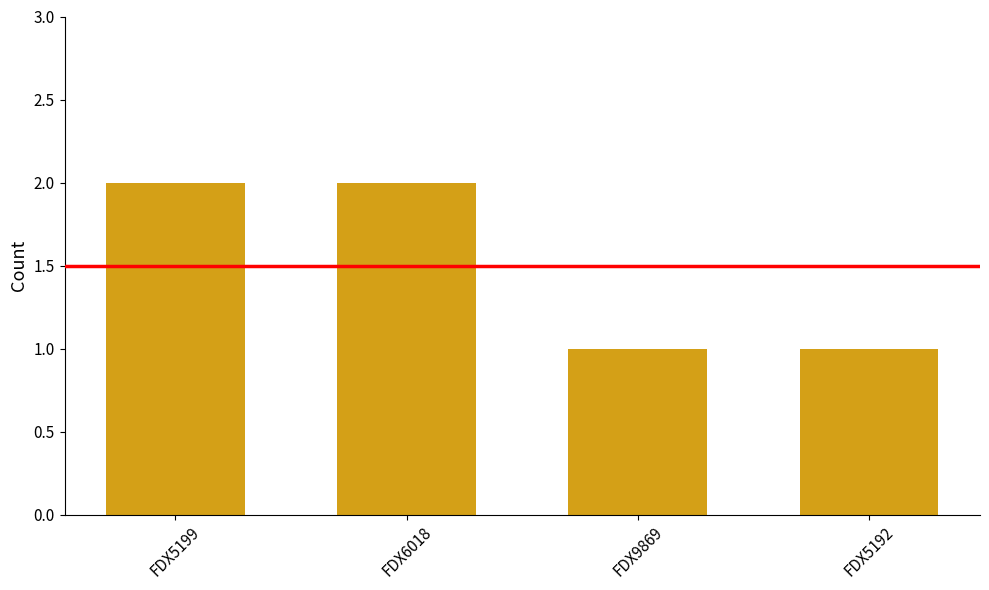

What position from the left is FDX9869?

3